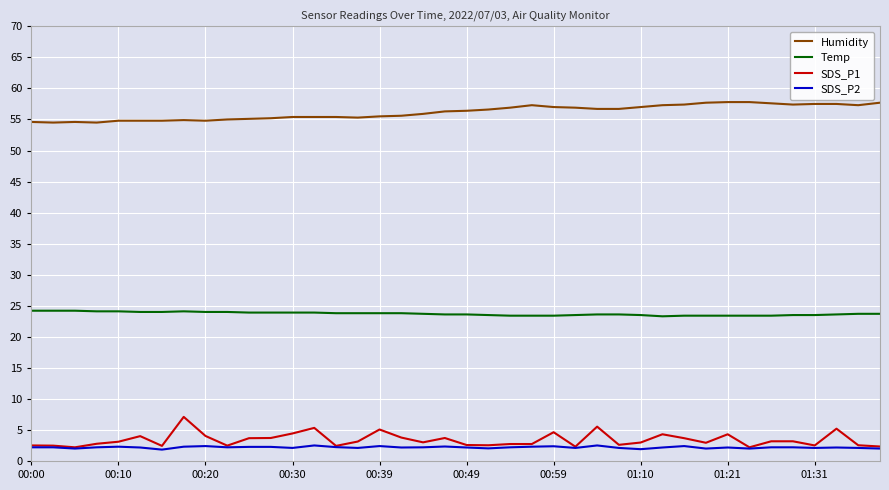

At how many categories does at least one series exceed 51?

40